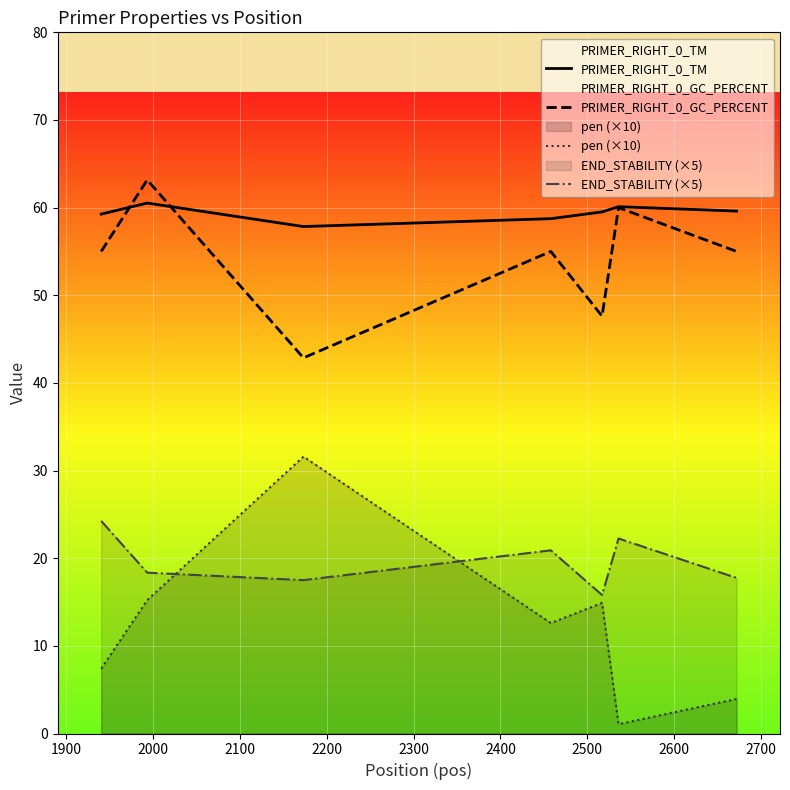

What is the difference between the maximum and second lowest values in the END_STABILITY (×5) series?

6.8